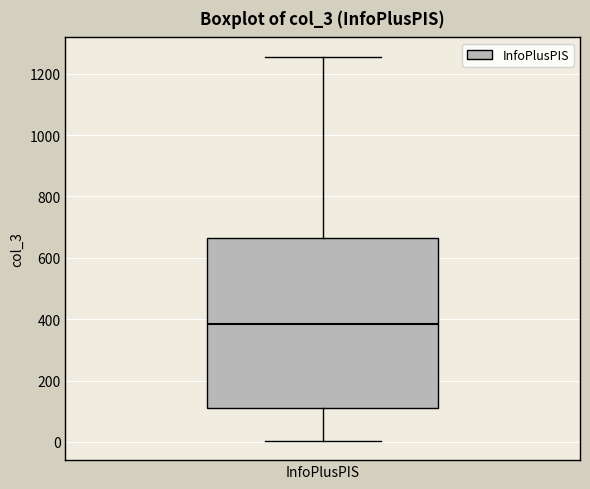

Transcribe this box plot: give where the median line is, the range the box spans, and where the two whiskers end, as read against the y-axis. The values are not printed on the chart, so give them approximately, as read against the axis.

median 380, box 120 to 660, whiskers 0 to 1260